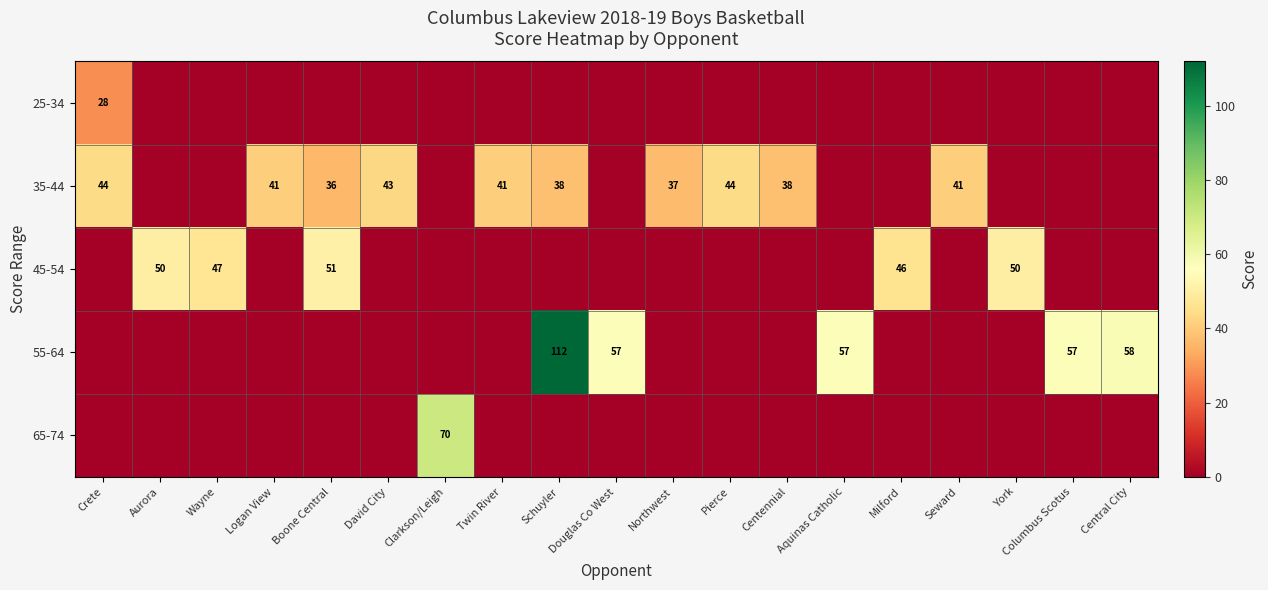

The 35-44 series shows 69 at Pierce. True or false?

False